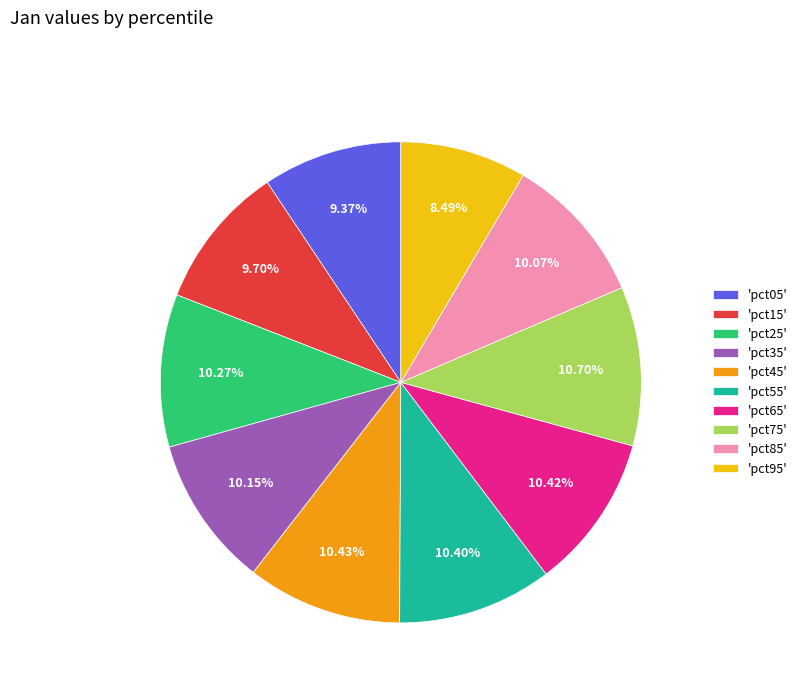

Does 'pct05' account for over 50% of the chart?

No